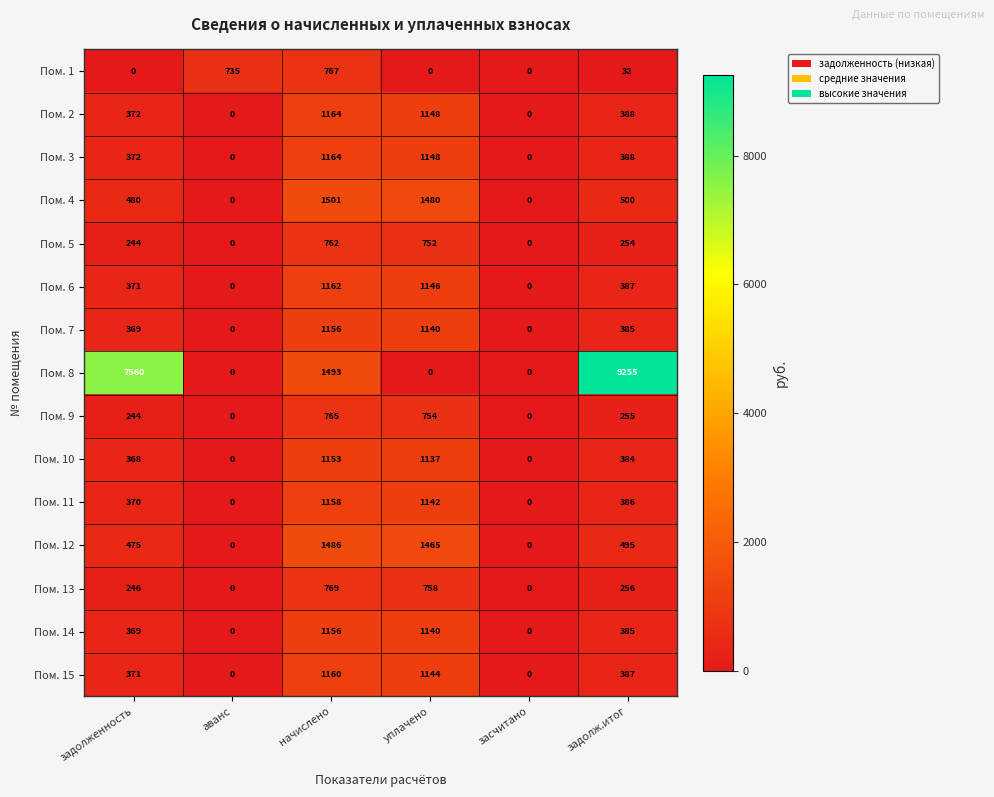

What is the sum of all Пом. 15 values?

3062